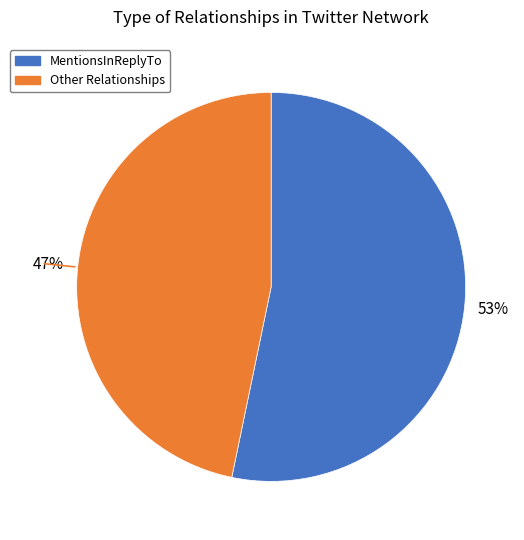

Does any single category account for the majority?

Yes